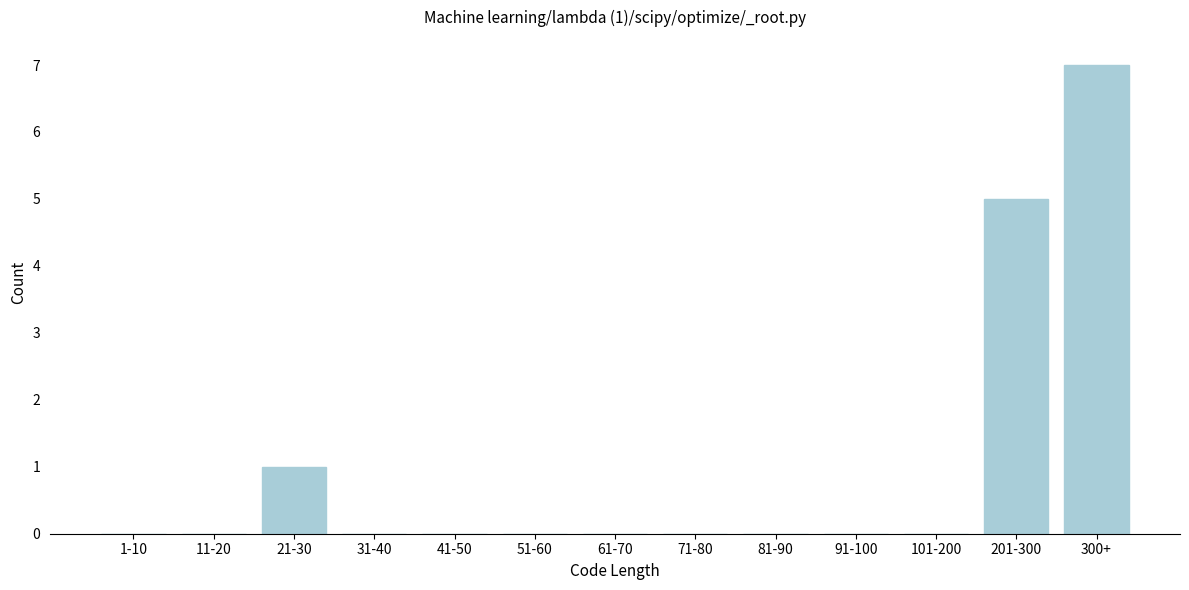

Reading left to right, list all the values displayed in this chart.

1-10=0	11-20=0	21-30=1	31-40=0	41-50=0	51-60=0	61-70=0	71-80=0	81-90=0	91-100=0	101-200=0	201-300=5	300+=7